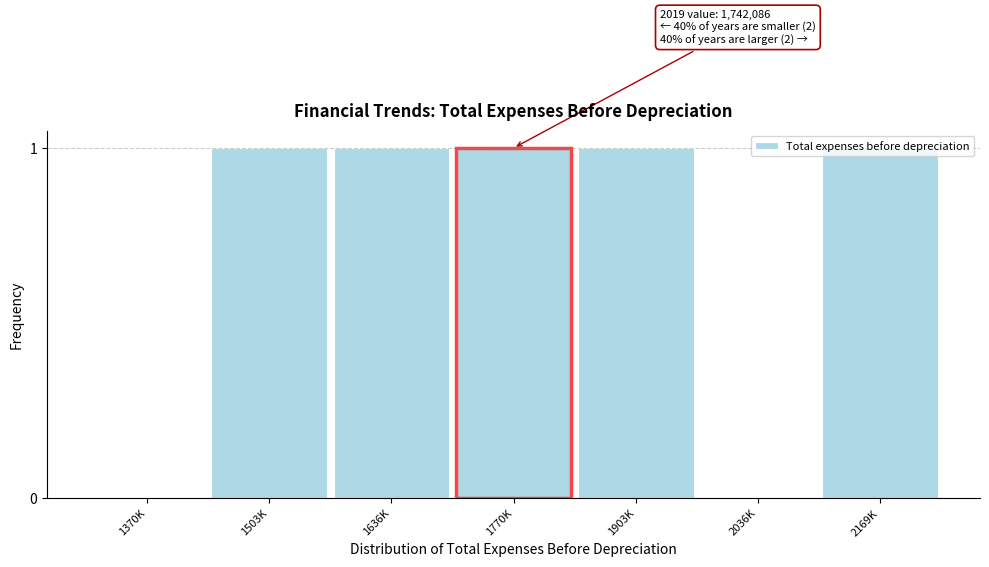

Approximately how many times larger is the value at 1636K compared to 1903K?

1.0